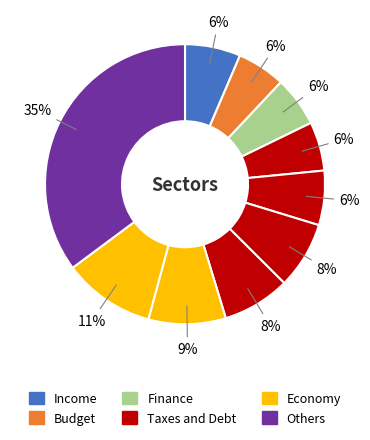

How many slices are in this pie chart?

10